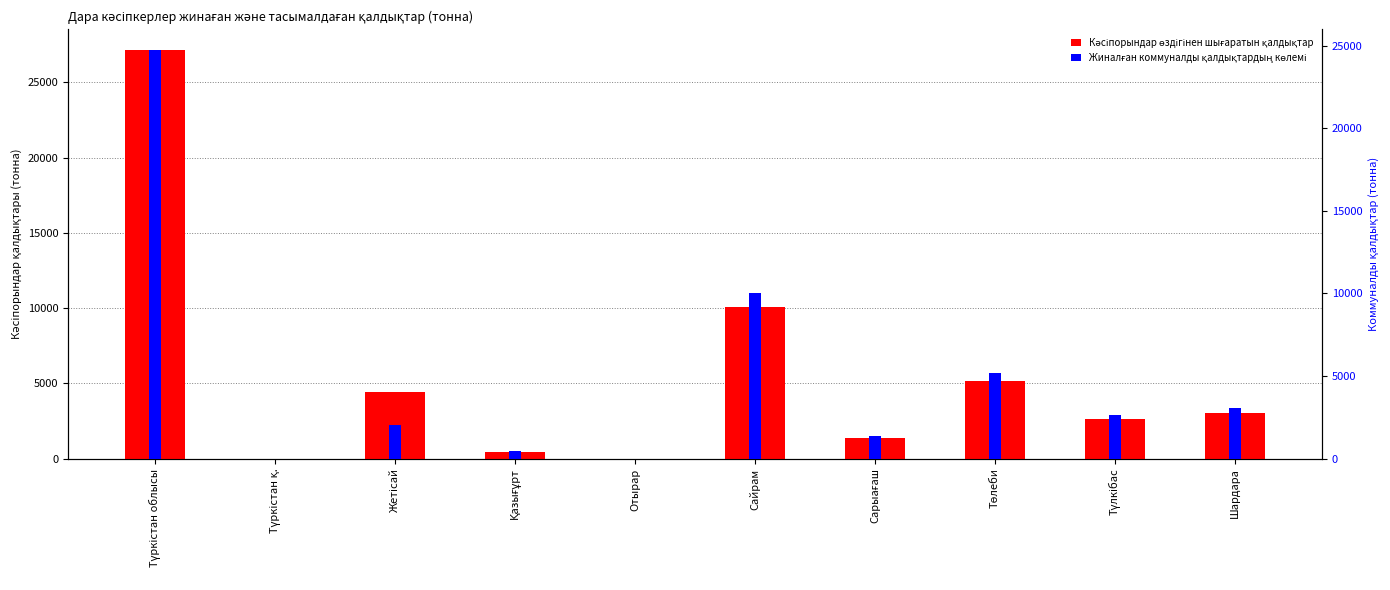

What is the difference between the second highest and minimum values in the Жиналған коммуналды қалдықтардың көлемі series?

10050